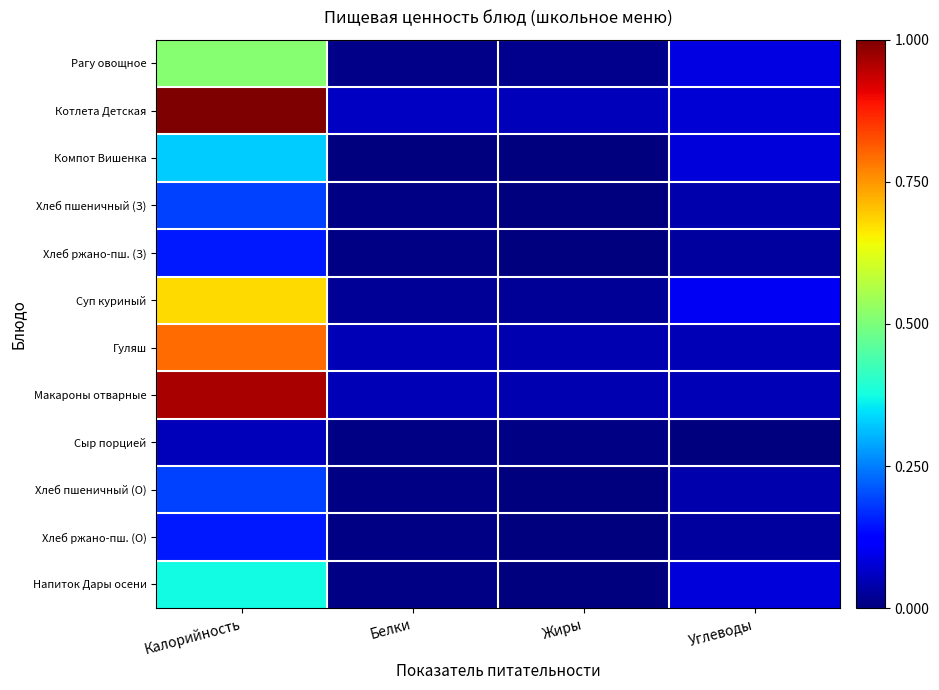

Reading right to left, what are all the values shown in this chart?

Рагу овощное: Углеводы=0.1	Жиры=0.0	Белки=0.0	Калорийность=0.5
Котлета Детская: Углеводы=0.1	Жиры=0.1	Белки=0.1	Калорийность=1.0
Компот Вишенка: Углеводы=0.1	Жиры=0.0	Белки=0.0	Калорийность=0.3
Хлеб пшеничный (З): Углеводы=0.0	Жиры=0.0	Белки=0.0	Калорийность=0.2
Хлеб ржано-пш. (З): Углеводы=0.0	Жиры=0.0	Белки=0.0	Калорийность=0.1
Суп куриный: Углеводы=0.1	Жиры=0.0	Белки=0.0	Калорийность=0.7
Гуляш: Углеводы=0.0	Жиры=0.0	Белки=0.0	Калорийность=0.8
Макароны отварные: Углеводы=0.0	Жиры=0.0	Белки=0.0	Калорийность=1.0
Сыр порцией: Углеводы=0.0	Жиры=0.0	Белки=0.0	Калорийность=0.1
Хлеб пшеничный (О): Углеводы=0.0	Жиры=0.0	Белки=0.0	Калорийность=0.2
Хлеб ржано-пш. (О): Углеводы=0.0	Жиры=0.0	Белки=0.0	Калорийность=0.1
Напиток Дары осени: Углеводы=0.1	Жиры=0.0	Белки=0.0	Калорийность=0.4